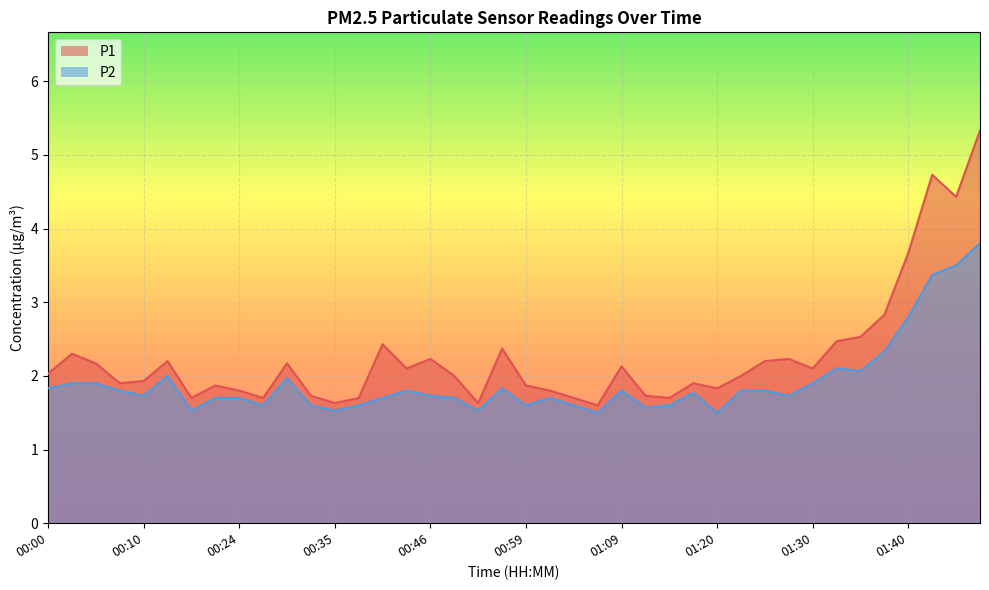

How many interior local valleys does the P2 series have?

11